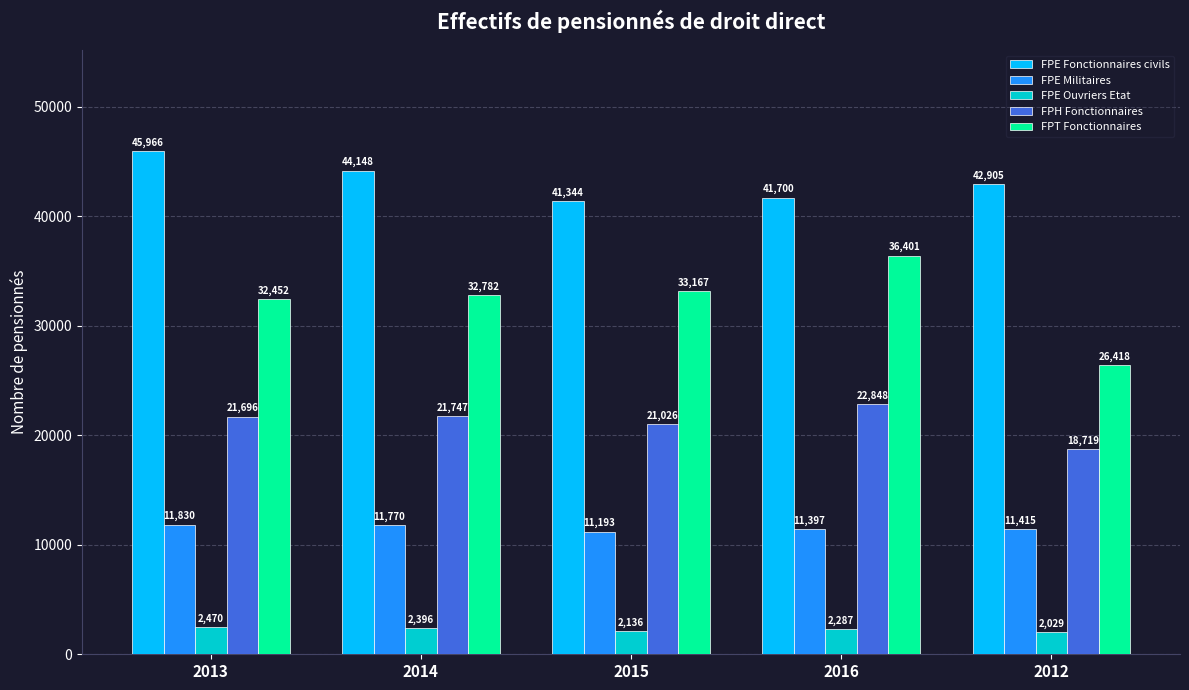

Rank the series by their average value, from highest to lowest.

FPE Fonctionnaires civils, FPT Fonctionnaires, FPH Fonctionnaires, FPE Militaires, FPE Ouvriers Etat